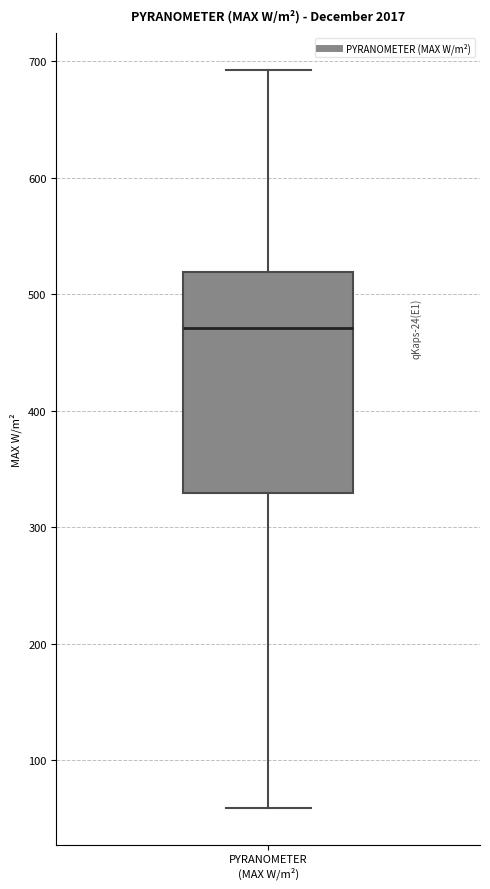

Transcribe this box plot: give where the median line is, the range the box spans, and where the two whiskers end, as read against the y-axis. The values are not printed on the chart, so give them approximately, as read against the axis.

median 470, box 330 to 520, whiskers 60 to 690